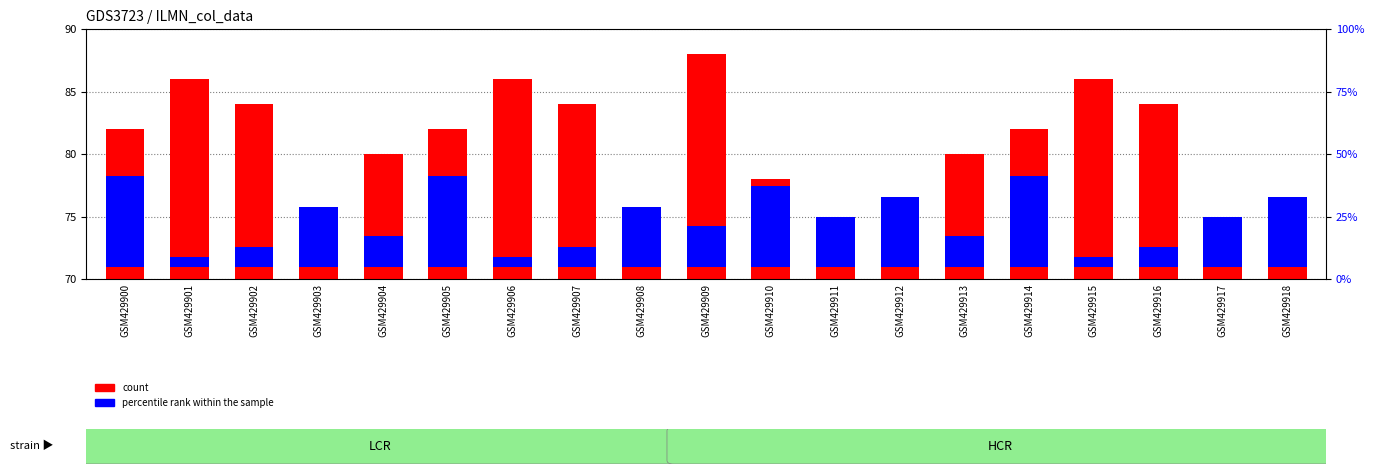

True or false: count has a value of 26.1 at GSM429910.

False